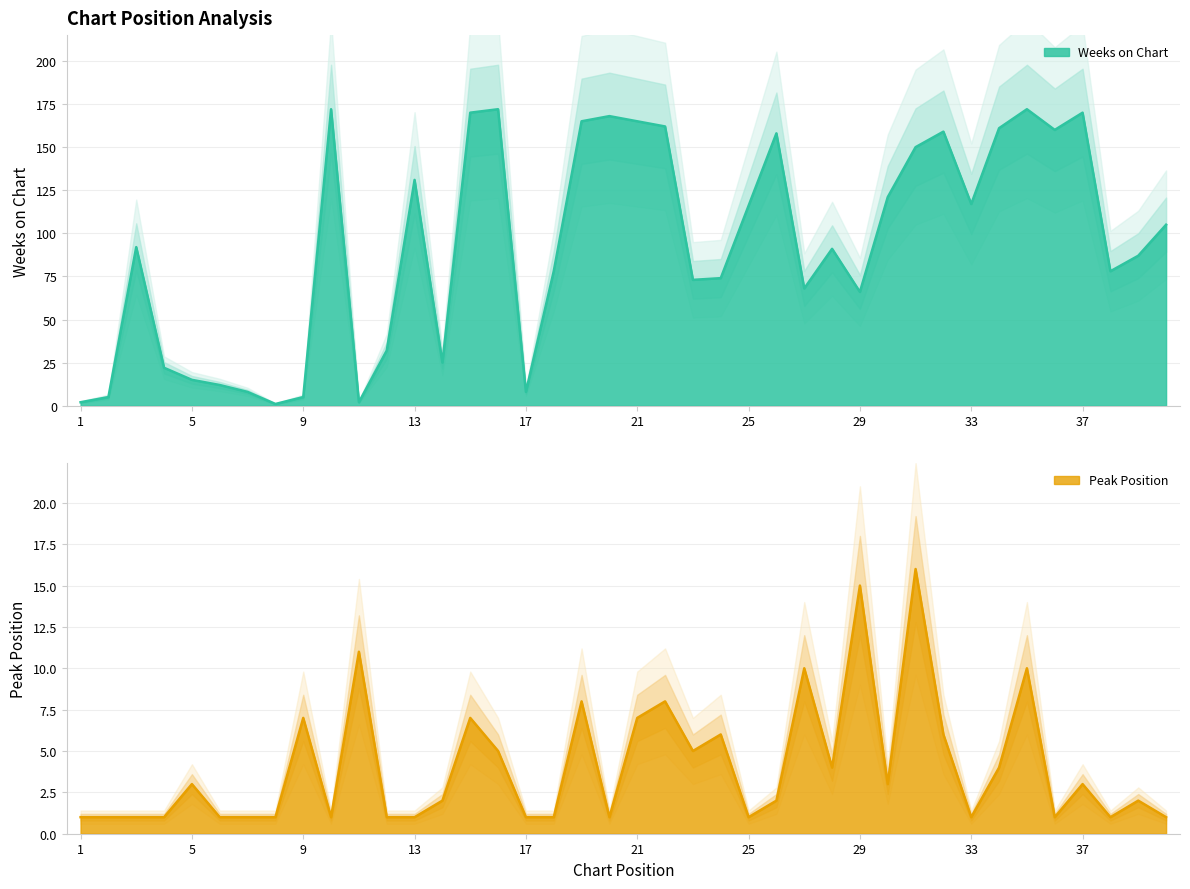

Is the value of Weeks on Chart at 6 greater than the value of Peak Position at 14?

Yes